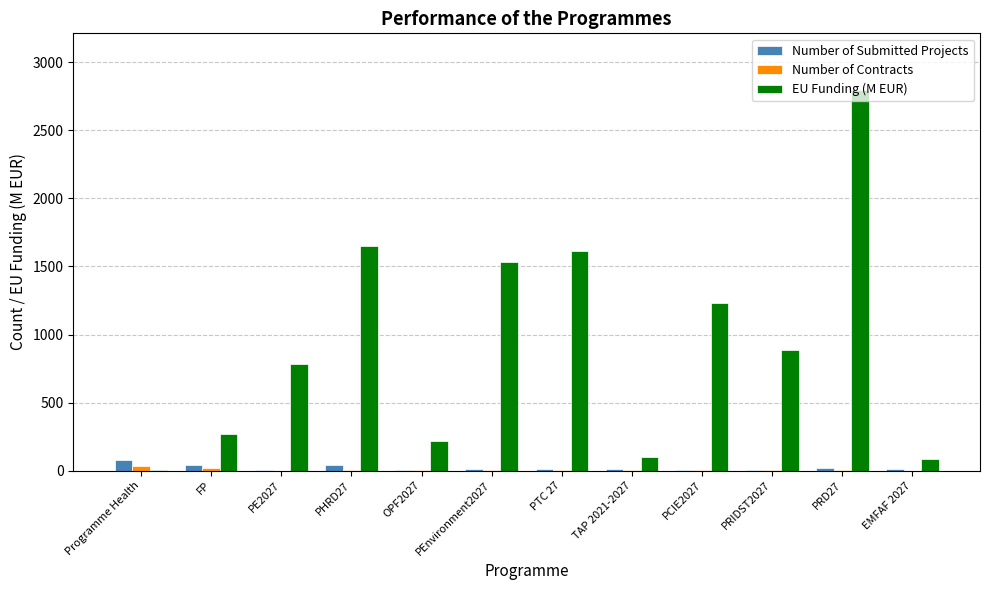

Which category has the highest value across all series?

PRD27